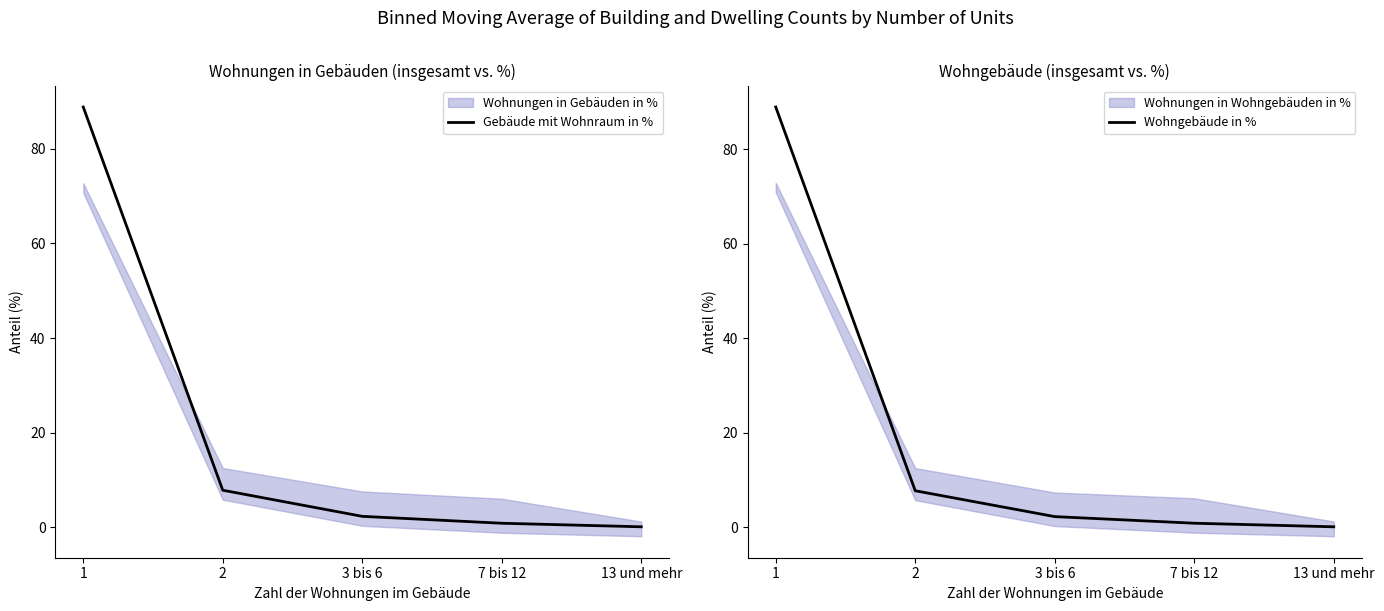

At which category is the sum across all series the highest?

1